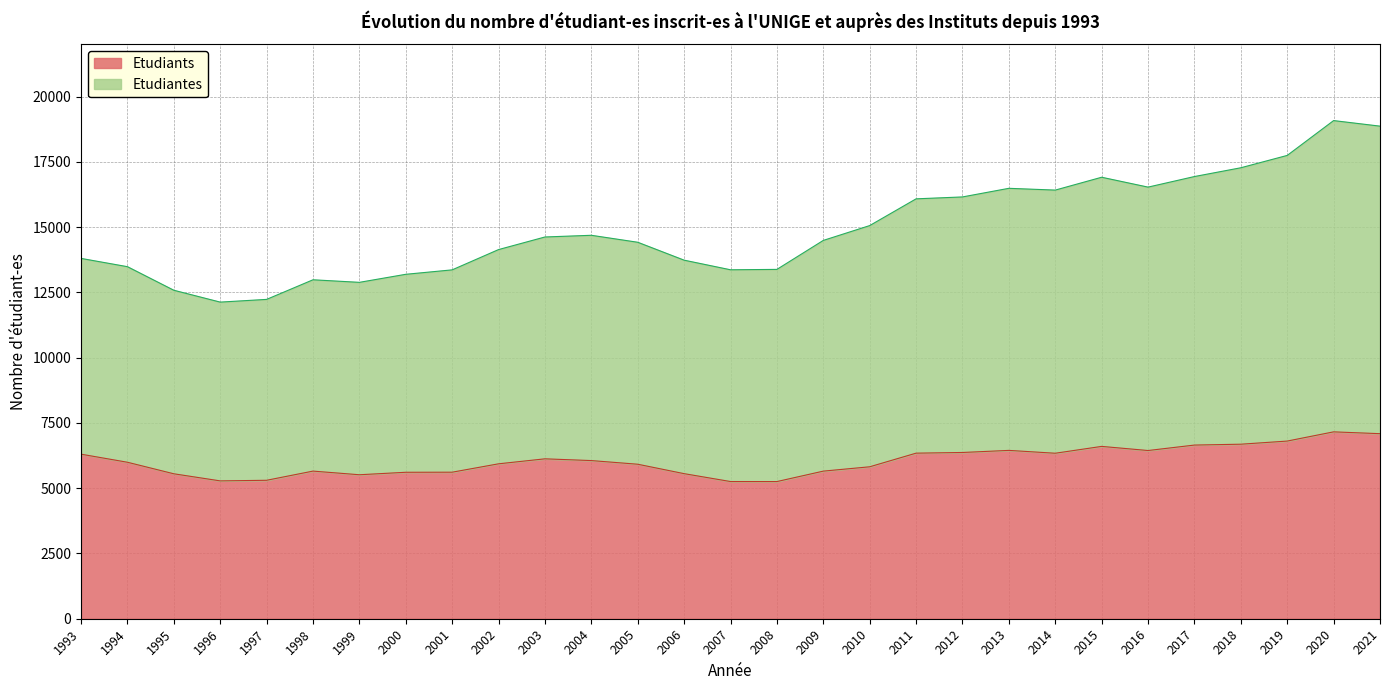

At how many categories does at least one series exceed 6062?

29